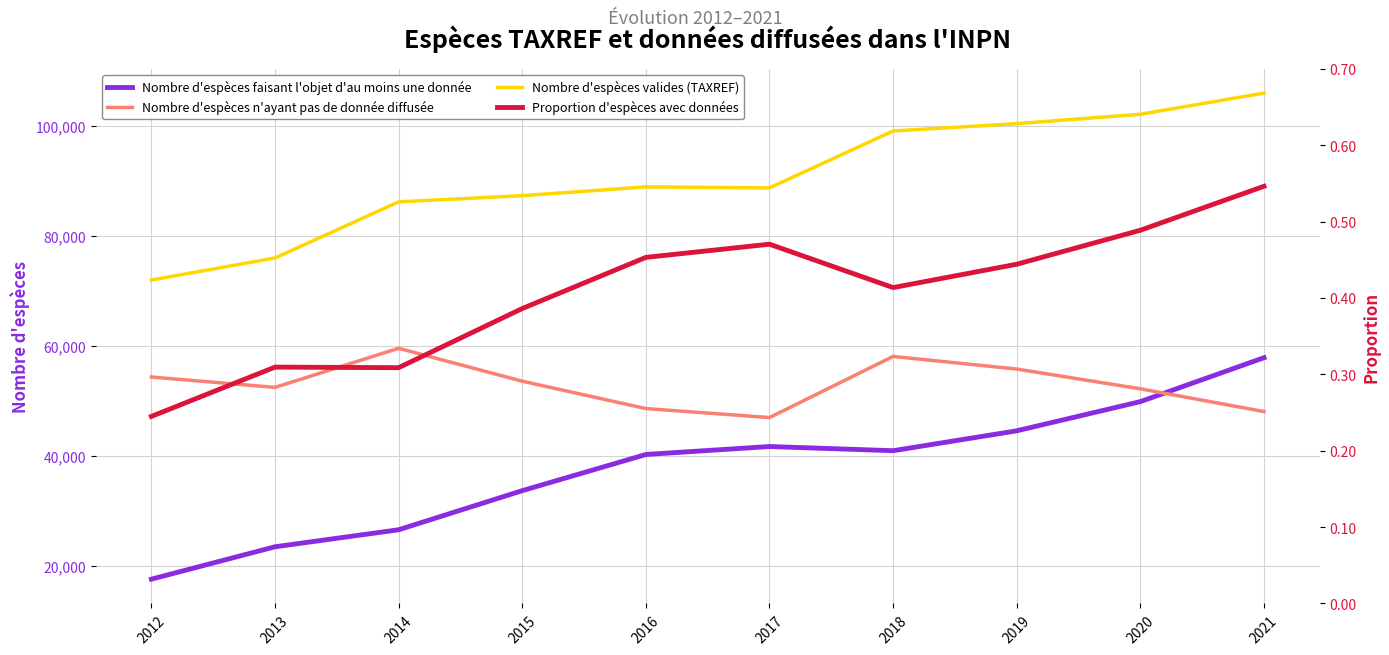

At how many categories does at least one series exceed 19767?

10